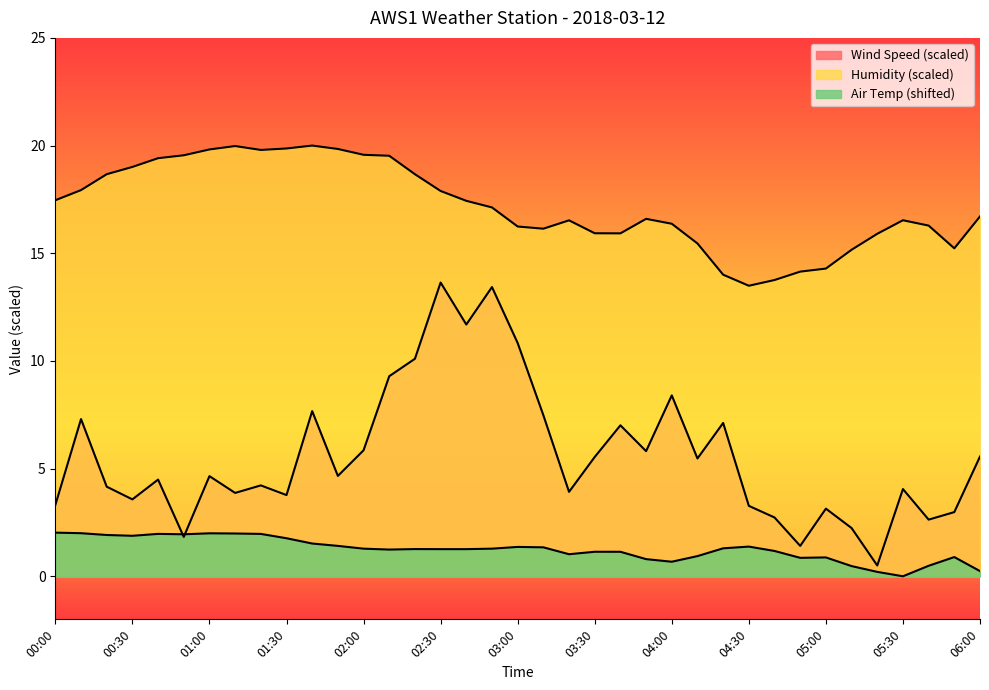

At which category does Air_Temp_Avg reach its first local peak?

00:40